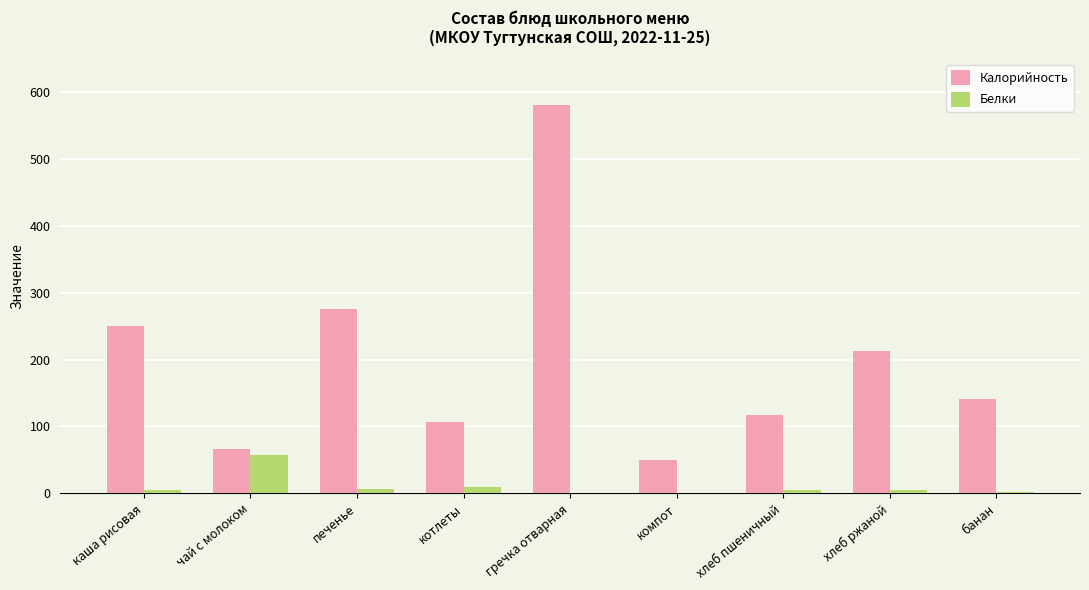

Between печенье and котлеты, which series saw the biggest shift?

Калорийность